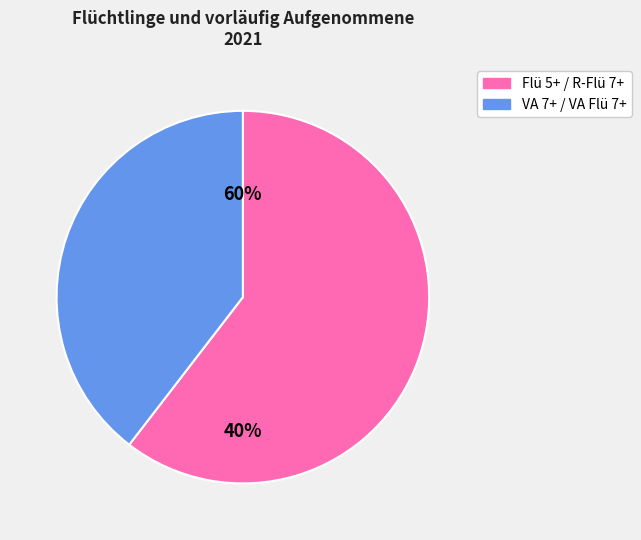

What percentage is NOT represented by VA 7+ / VA Flü 7+?

60.4%